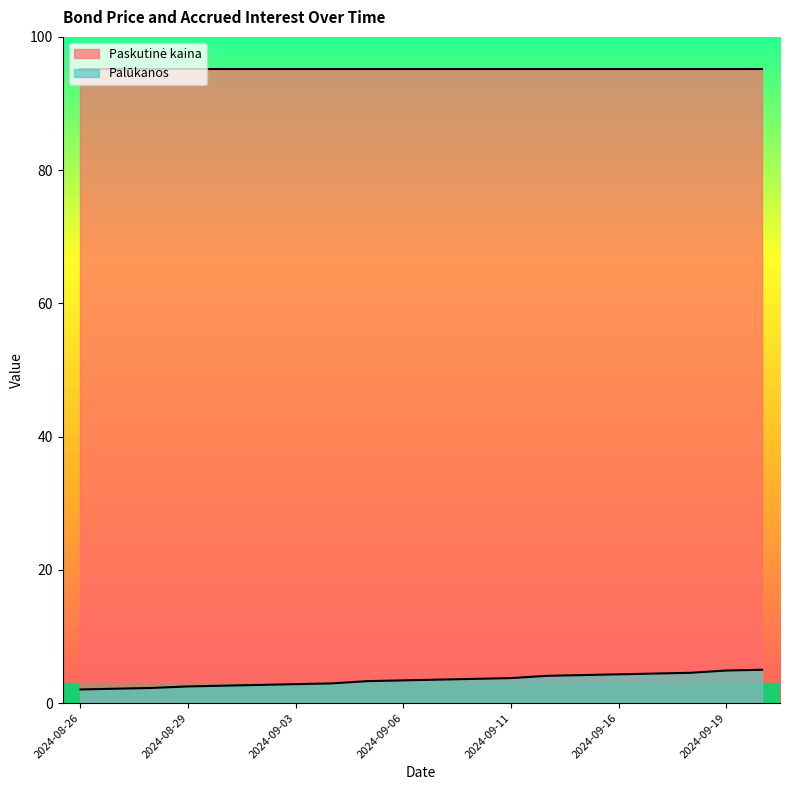

What is the difference between the second highest and minimum values?

2.8